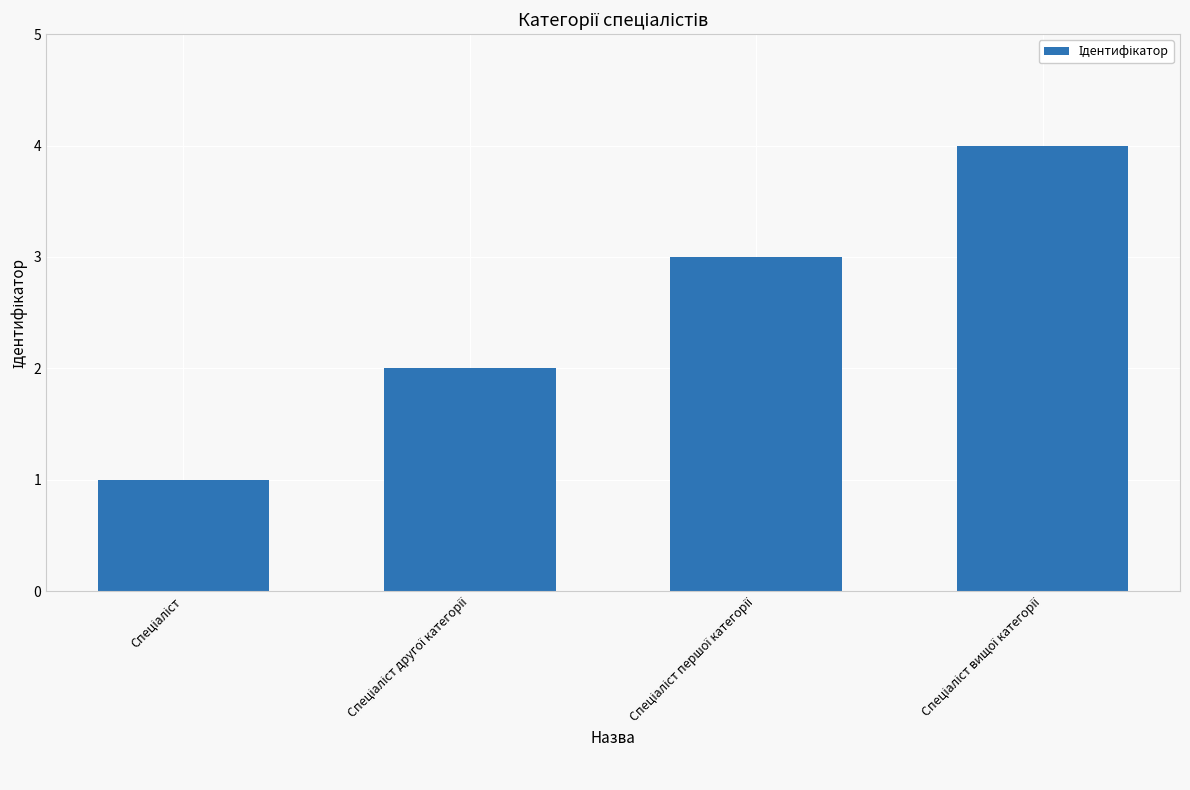

What is the greatest value displayed?

4